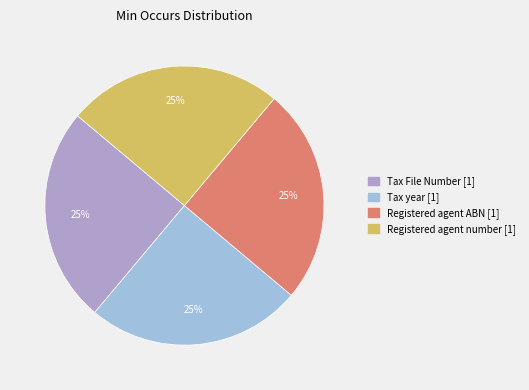

To the nearest percent, what is the average slice percentage?

25%